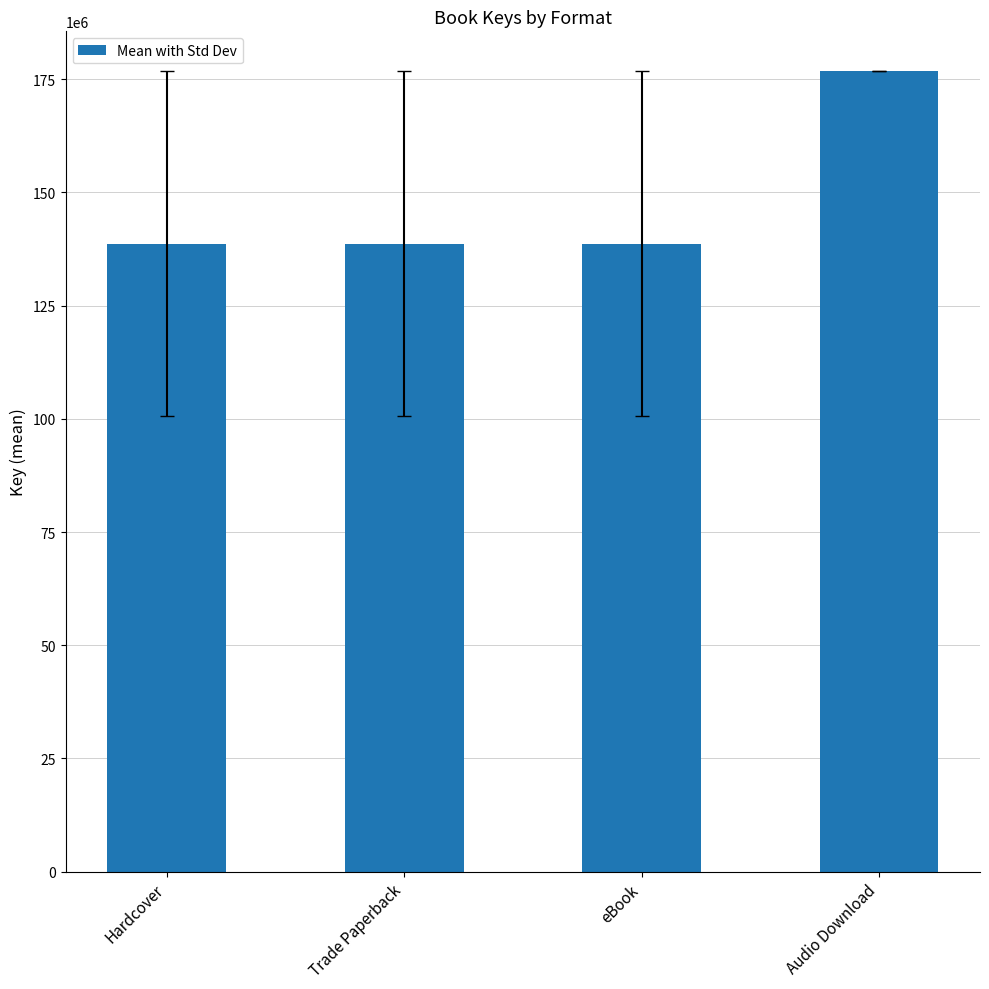

The value at Trade Paperback is 71727416.9. True or false?

False